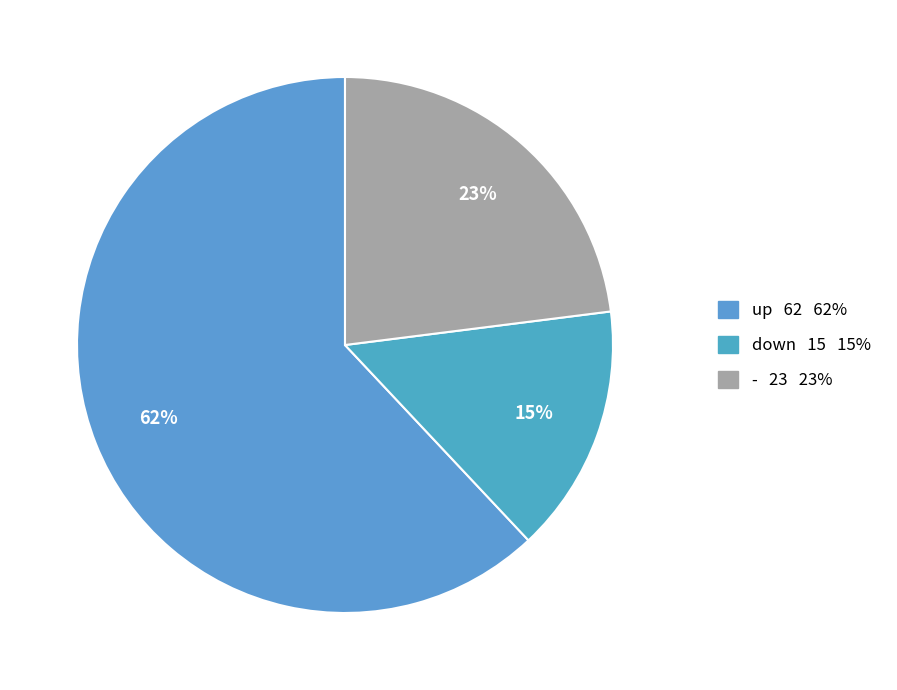

True or false: up accounts for 53% of the total.

False